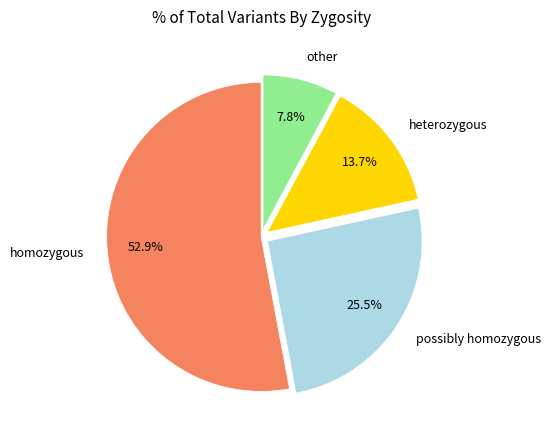

Rank the categories by value from highest to lowest.

homozygous, possibly homozygous, heterozygous, other